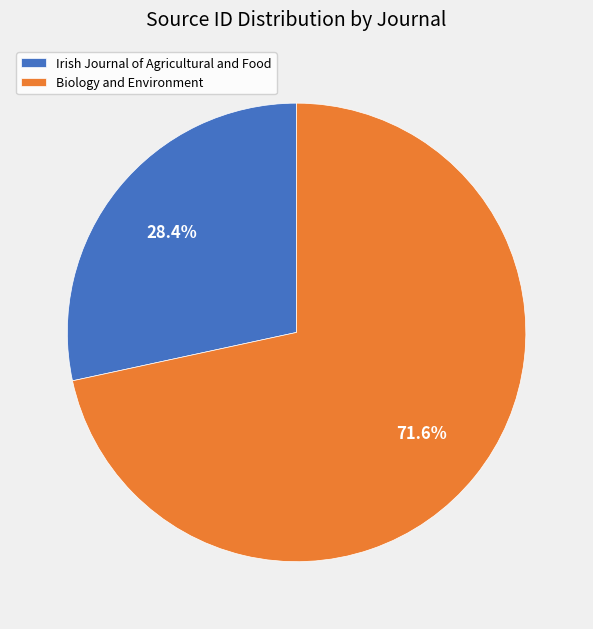

To the nearest percent, what percentage of the pie is Irish Journal of Agricultural and Food?

28%